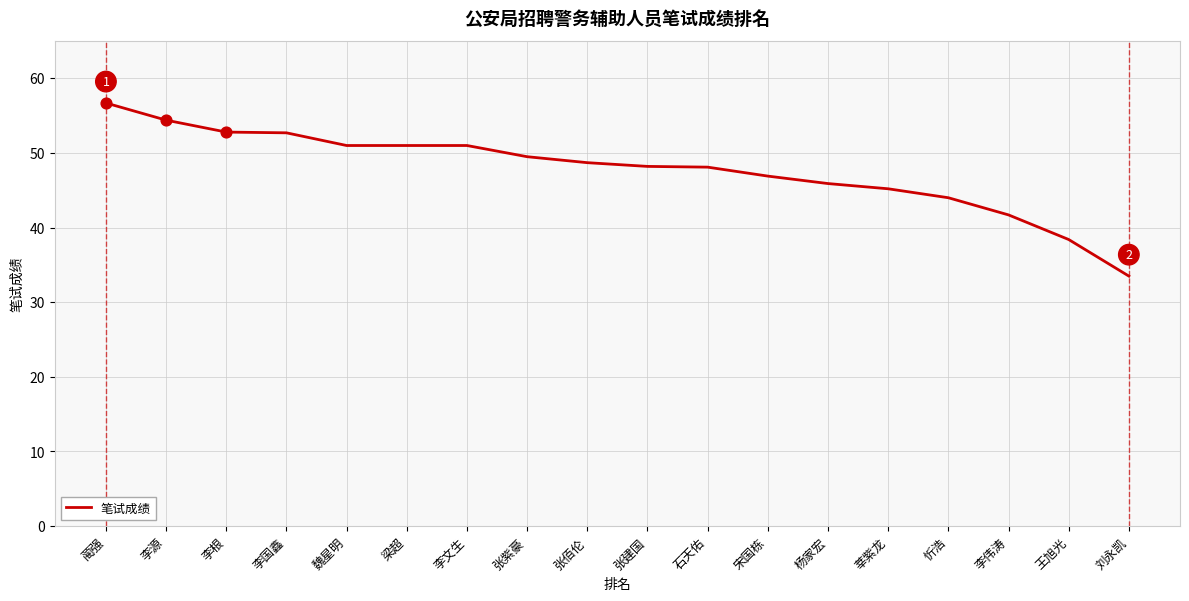

What is the change in value from 杨家宏 to 莘紫龙?

-0.7